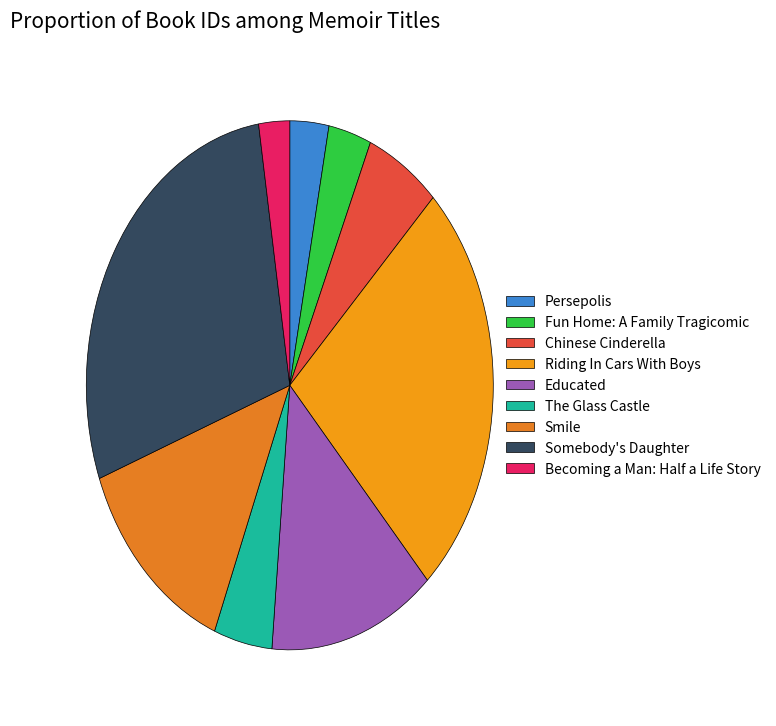

Combined, what portion of the pie is Somebody's Daughter and Fun Home: A Family Tragicomic?

31.7%